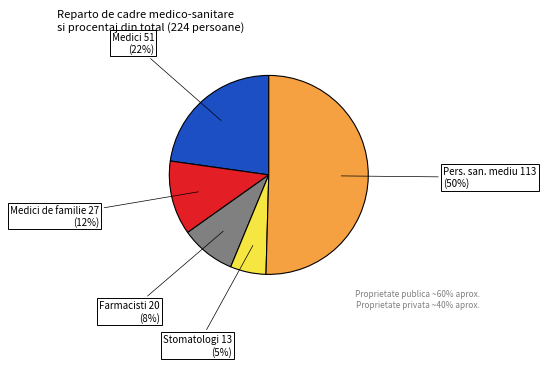

Is it true that Personal sanitar mediu is 40% of the pie?

False